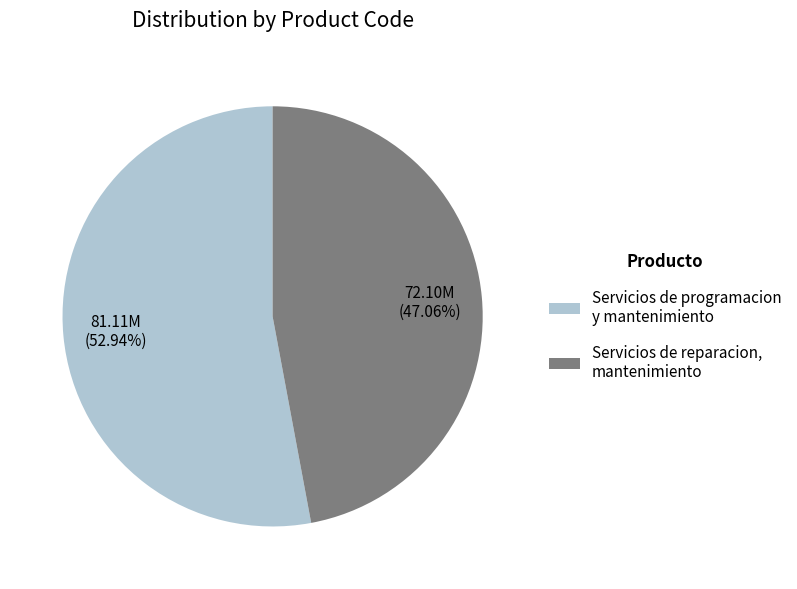

Is there any slice that represents more than half of the pie?

Yes